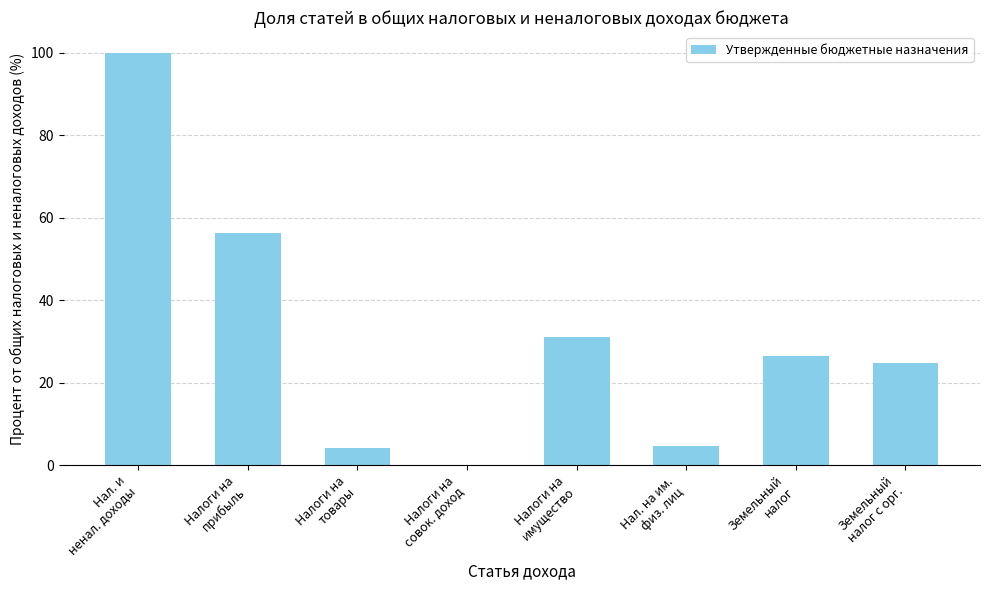

What is the maximum value shown in the chart?

100.0